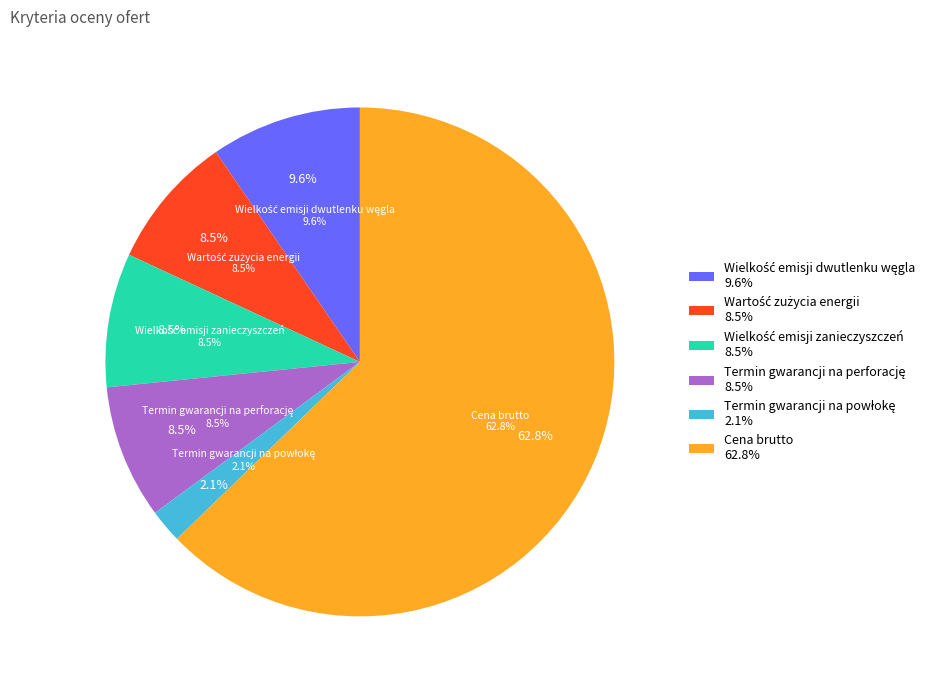

How many segments does this pie chart have?

6